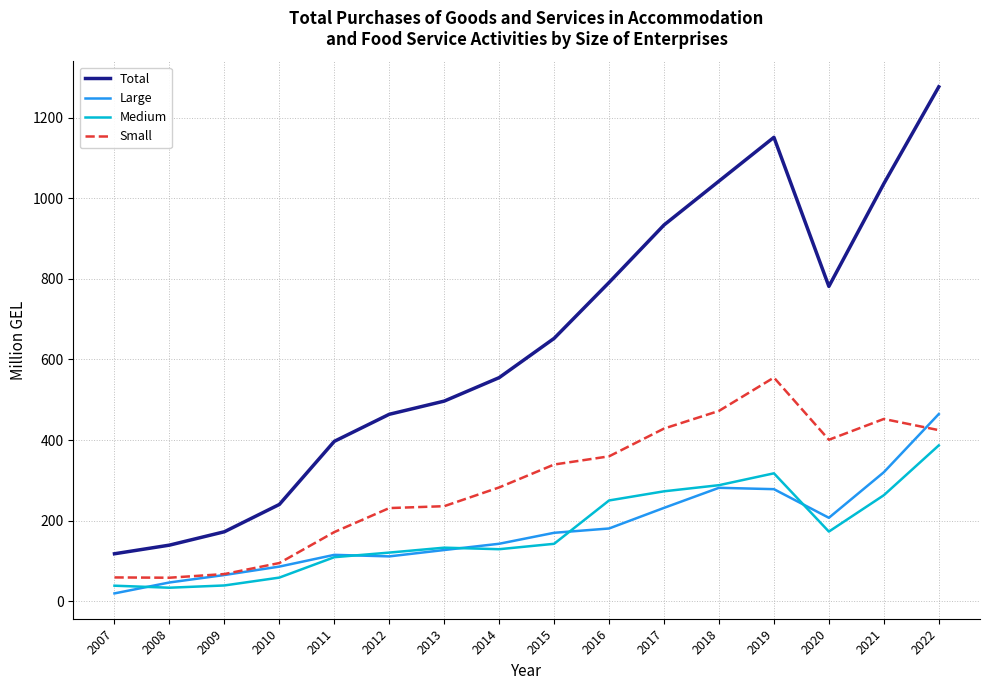

Is the value of Medium at 2011 greater than the value of Large at 2007?

Yes